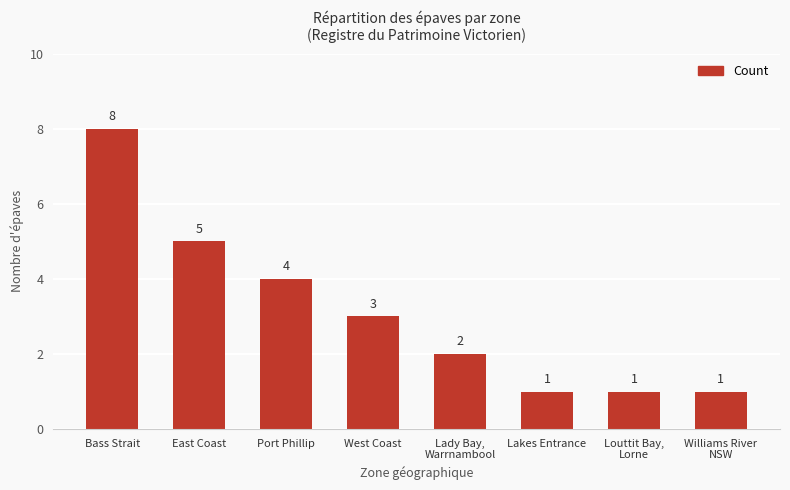

Approximately how many times larger is the value at West Coast compared to Bass Strait?

0.4